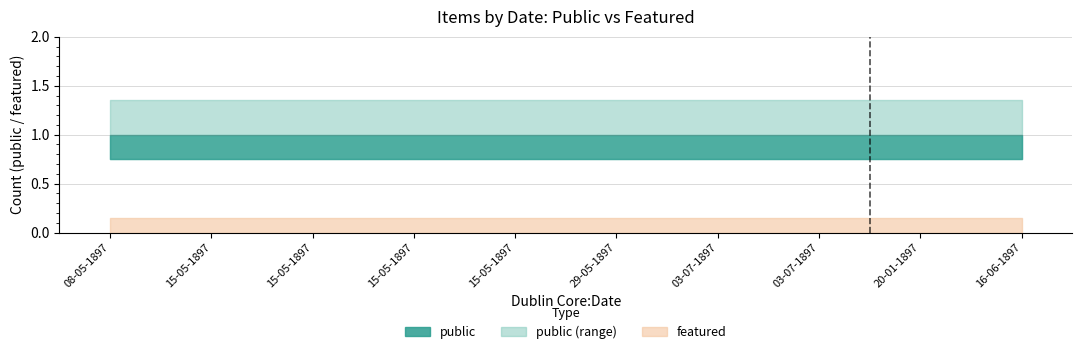

True or false: featured and public intersect in this chart.

False